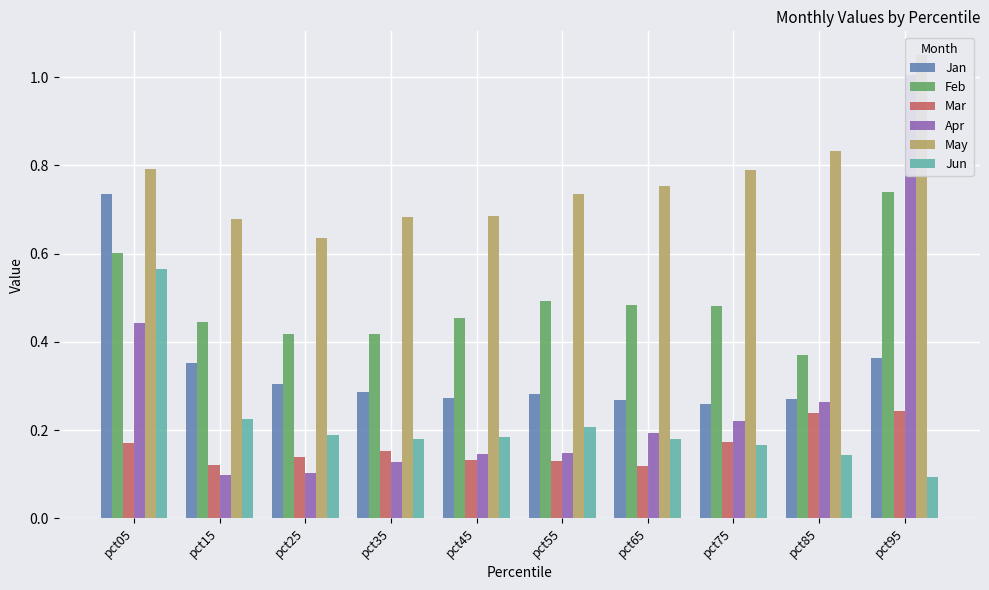

At how many categories does at least one series exceed 0?

10